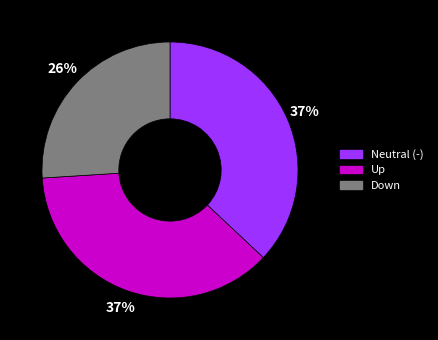

To the nearest percent, what is the difference between the largest and smallest slice percentages?

11%